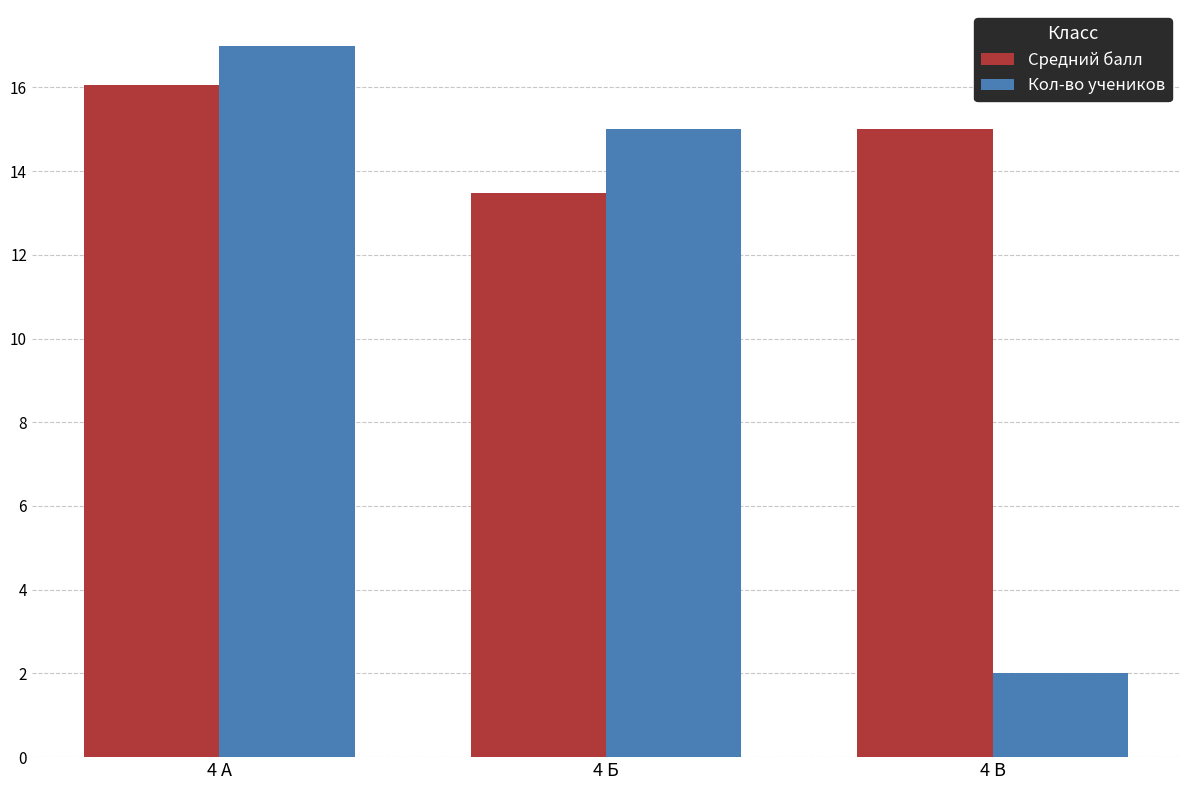

How many data points does each series have?

3